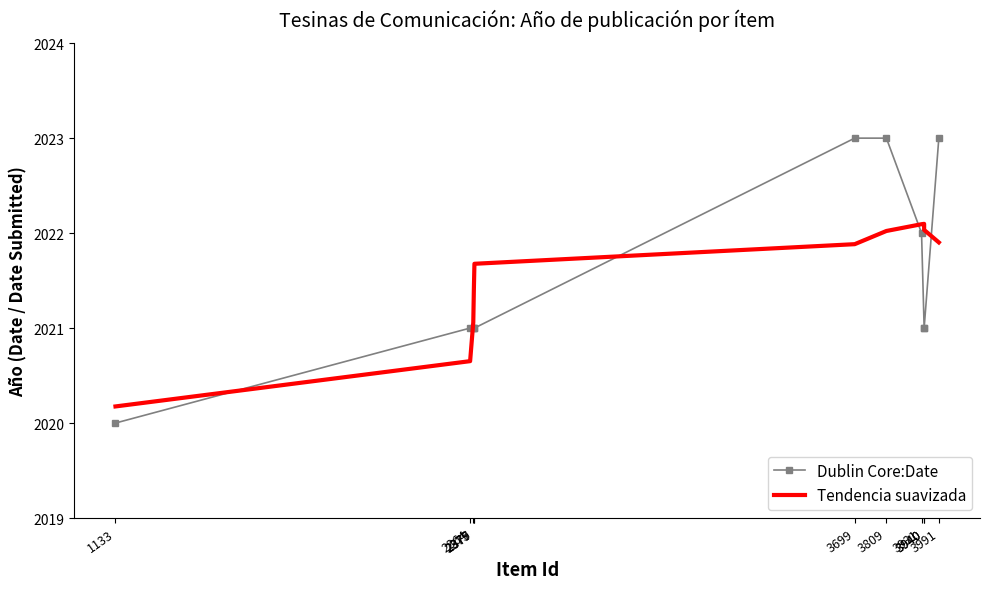

What are all the series names shown in the legend?

Dublin Core:Date, Tendencia suavizada